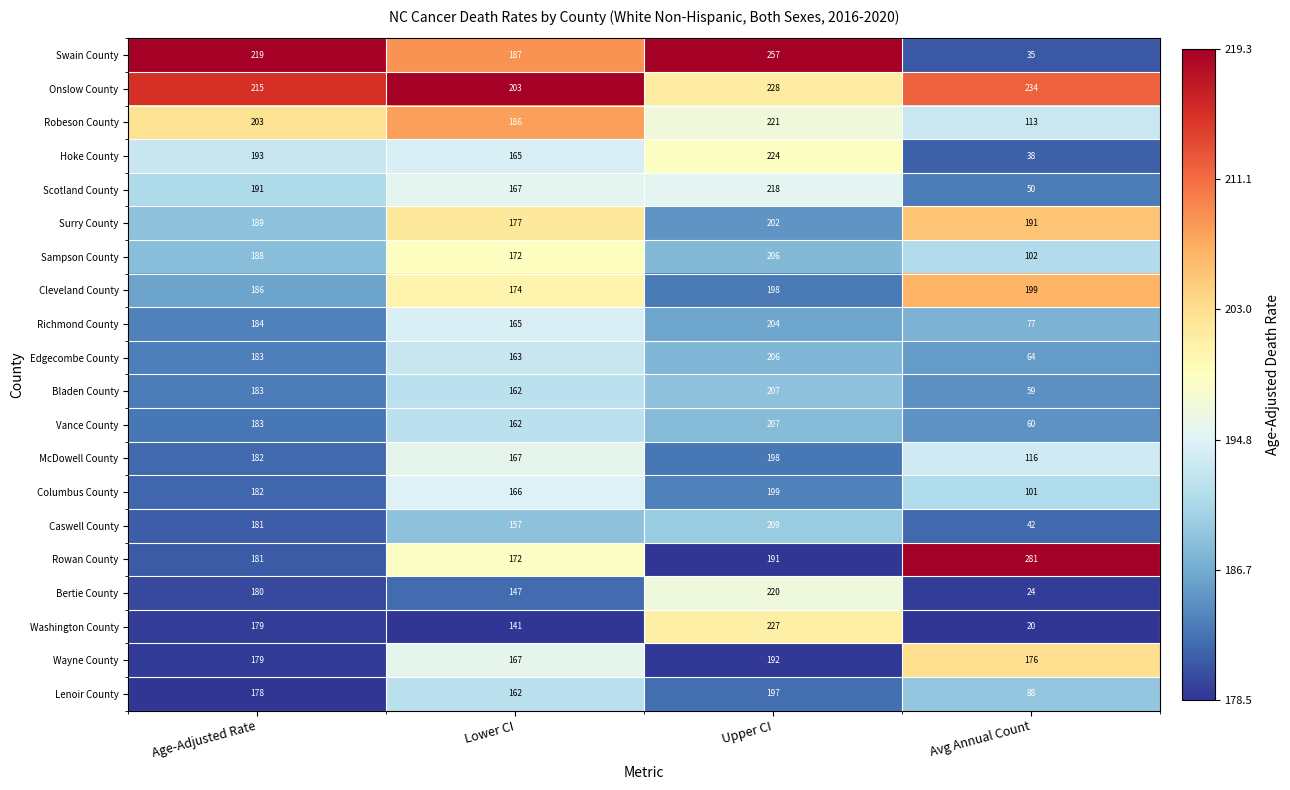

At which label does Vance County reach its peak?

Upper CI